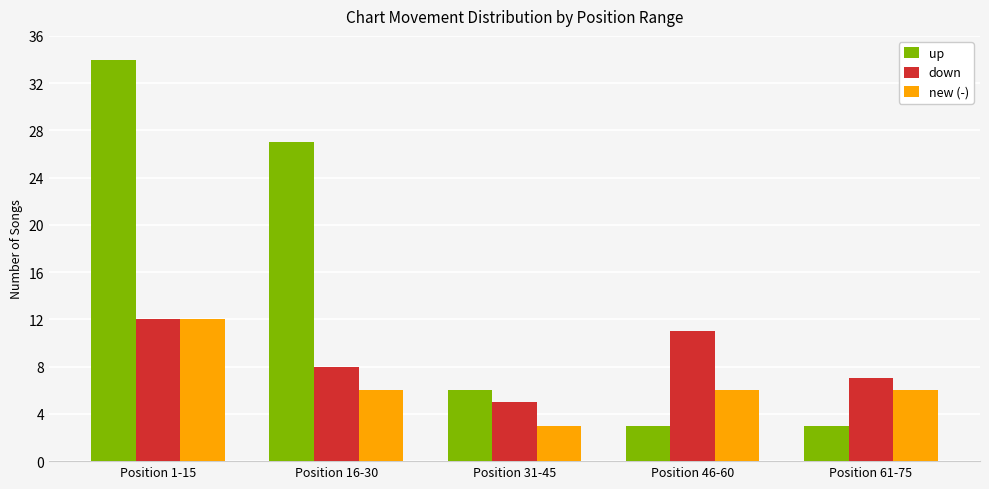

What is the sum of the up values at Position 61-75 and Position 16-30?

30